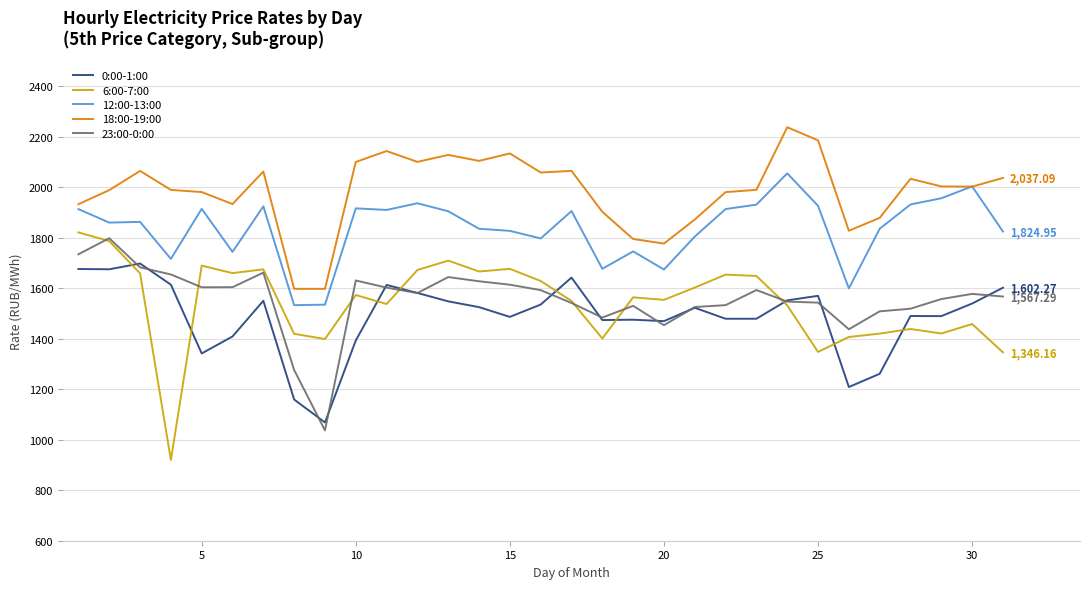

True or false: 6:00-7:00 and 18:00-19:00 cross at least once.

False